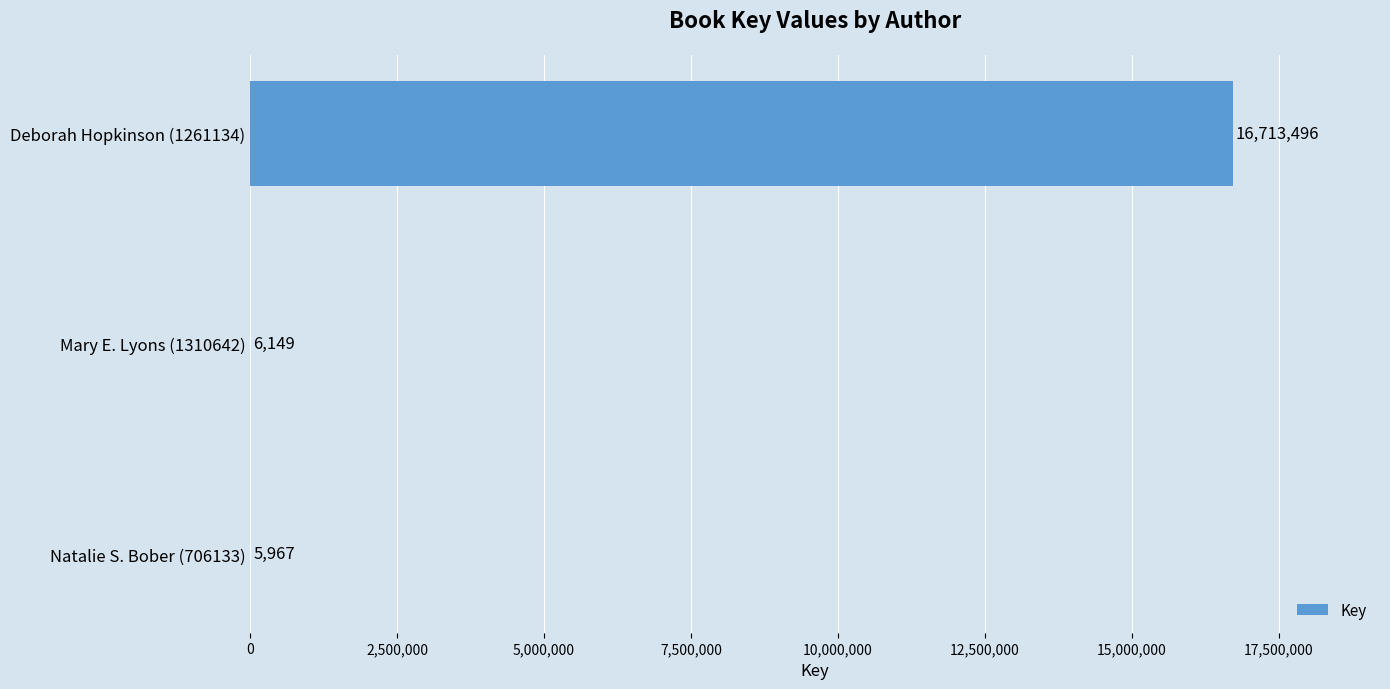

True or false: the data shows 16713496 at Deborah Hopkinson (1261134).

True